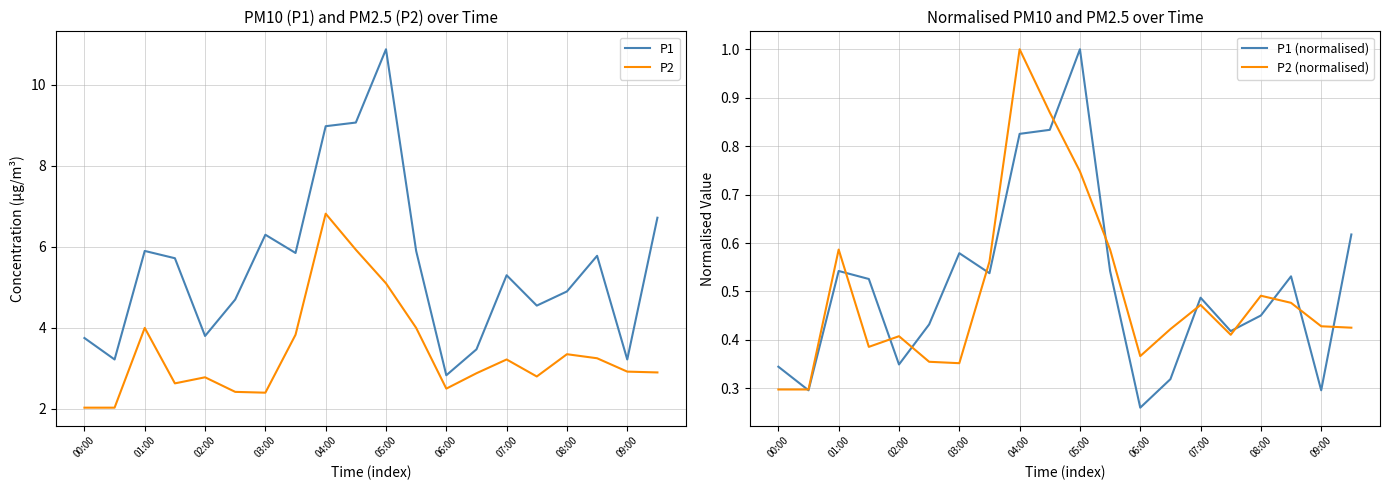

Which series has the largest total across all categories?

P1